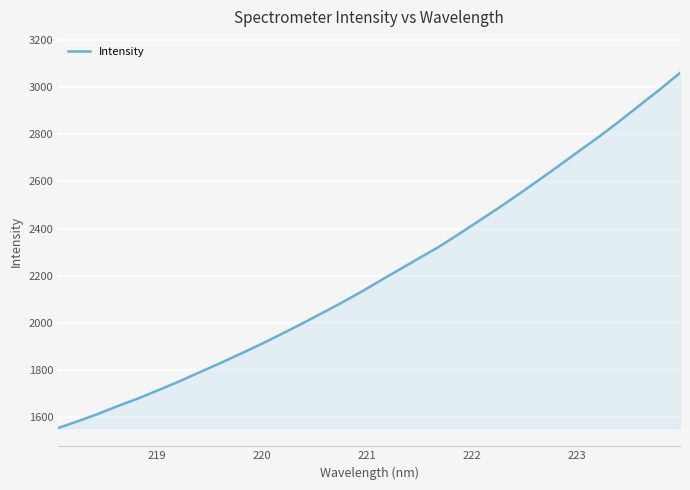

What is the difference between the maximum and minimum values?

1507.6